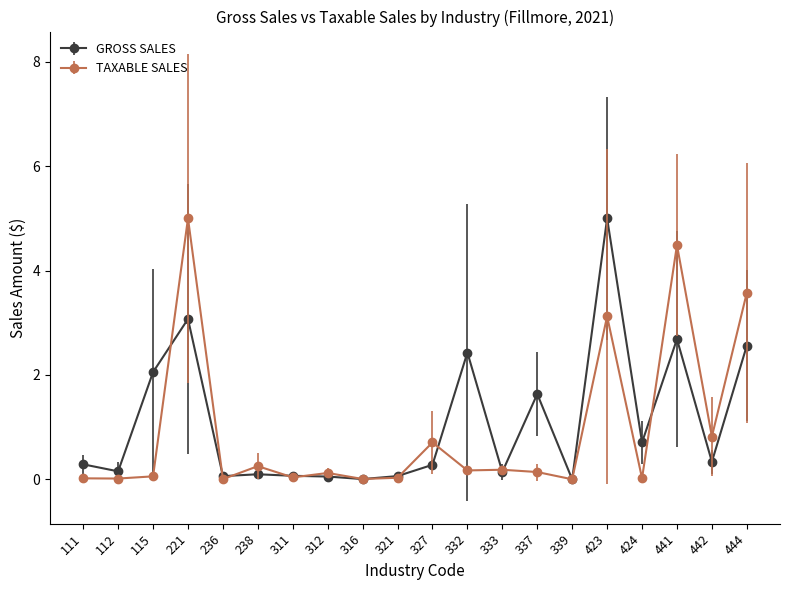

Where is GROSS SALES nearest to the value 2?

115